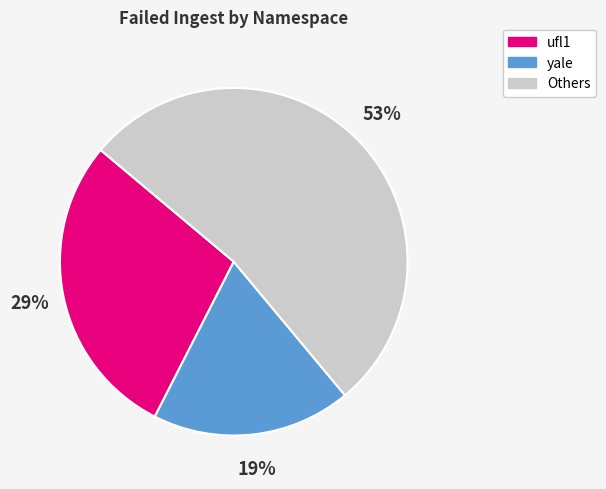

To the nearest percent, what is the difference between the largest and smallest slice percentages?

34%